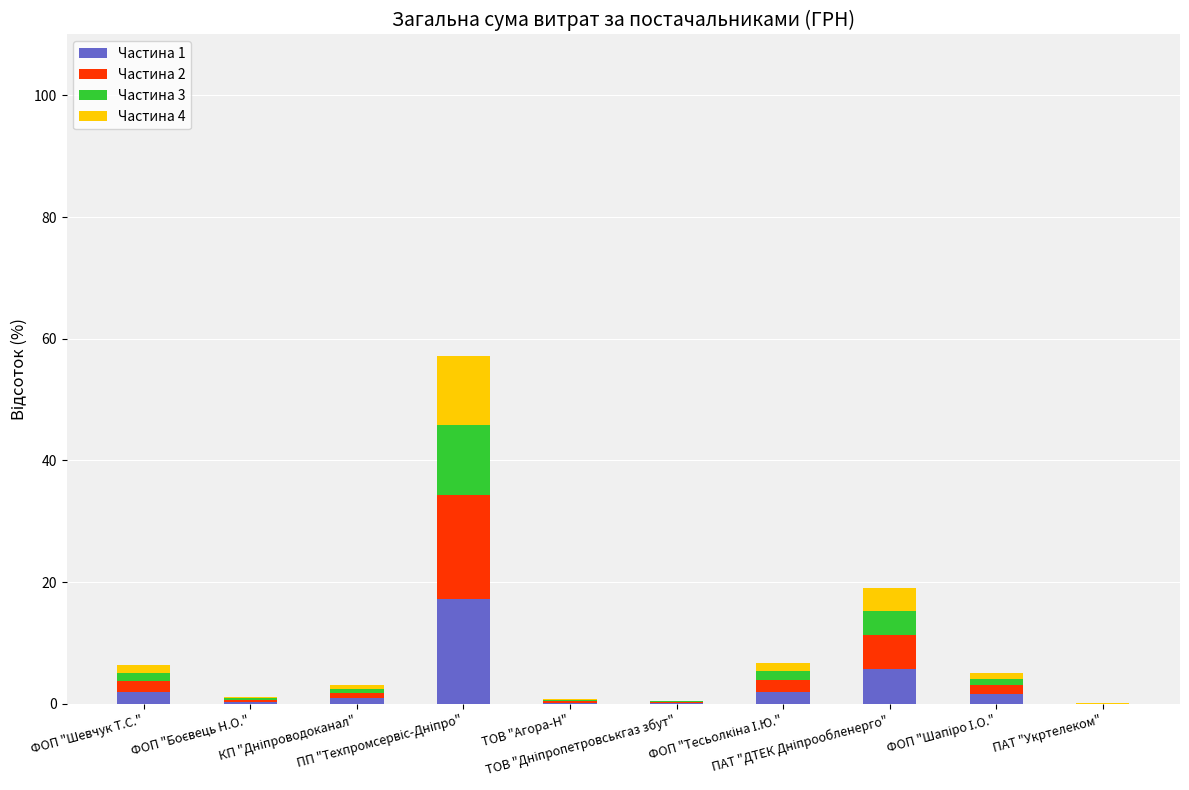

How many series are shown in this chart?

4